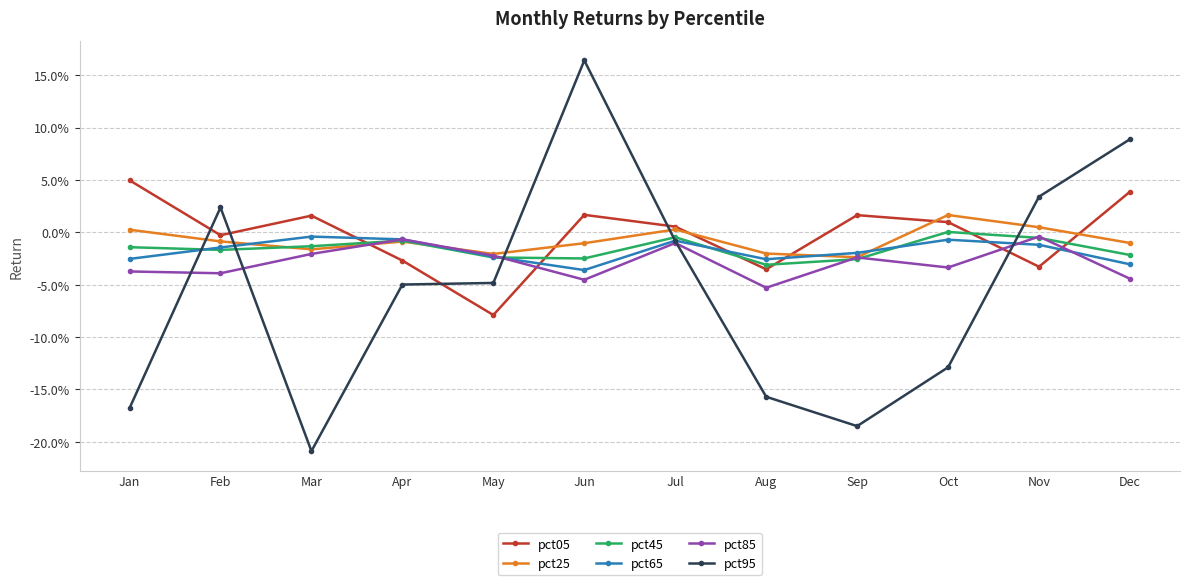

Which series has the largest total across all categories?

pct05